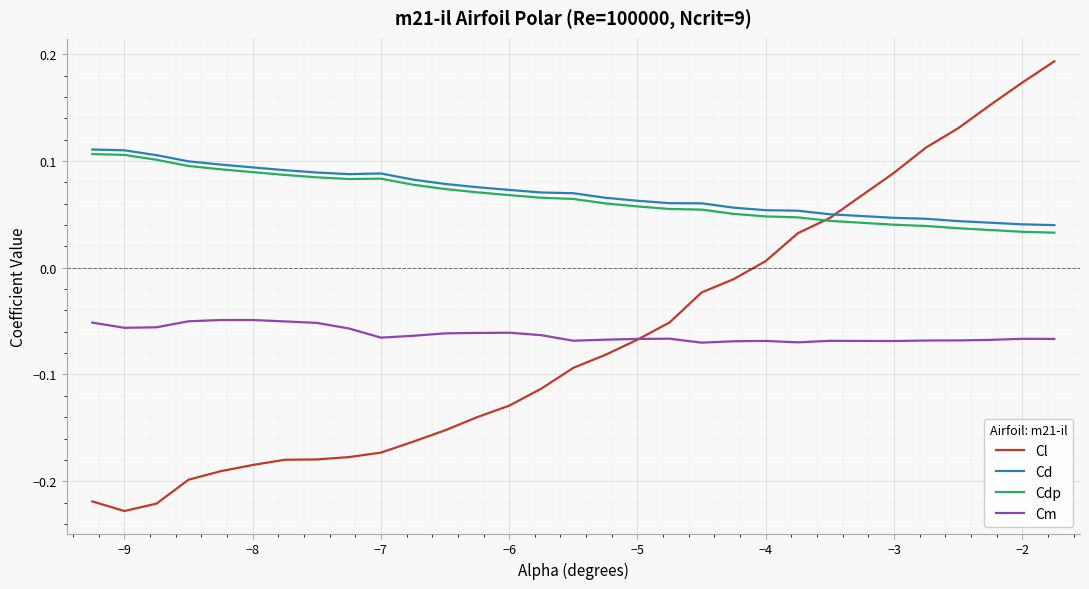

What is the sum of all Cd values?

2.1